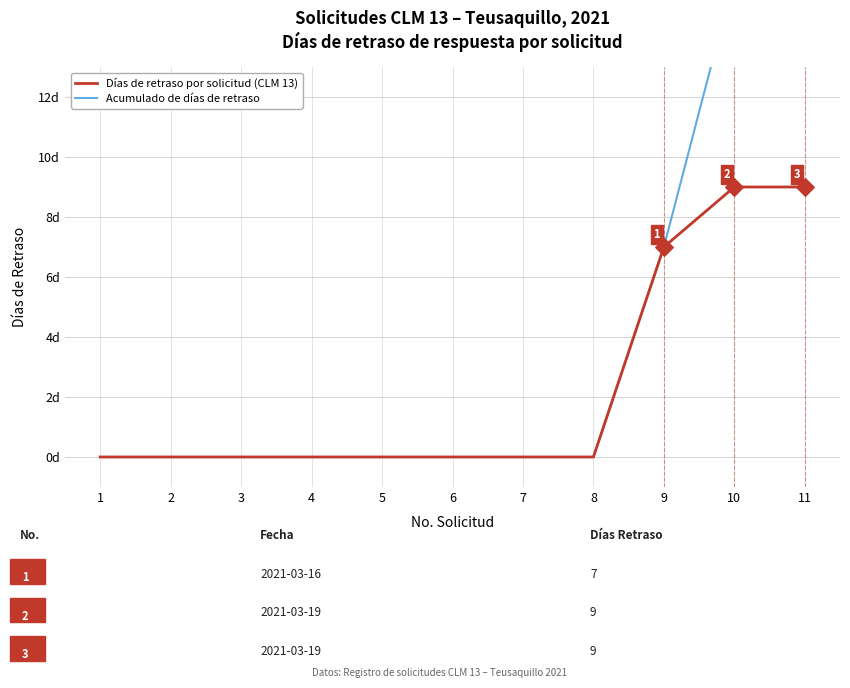

Which series has the largest Y range (max minus min)?

Acumulado de días de retraso